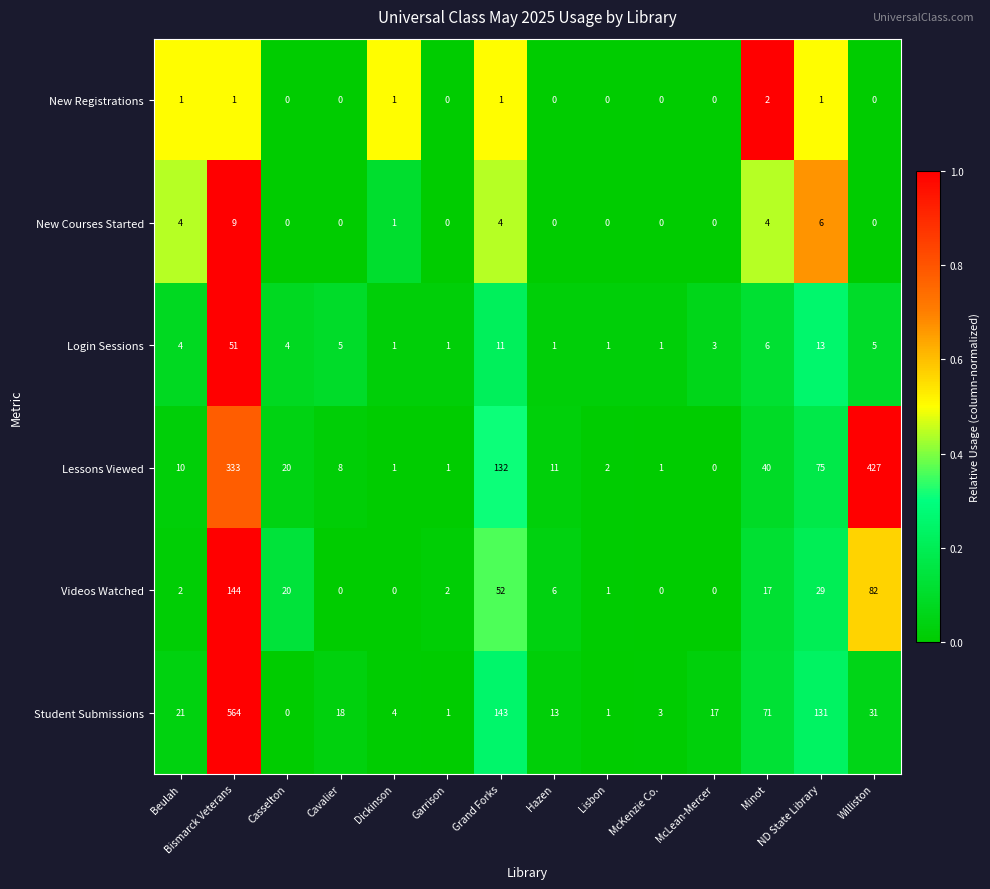

How many data points in Login Sessions are less than 4?

6